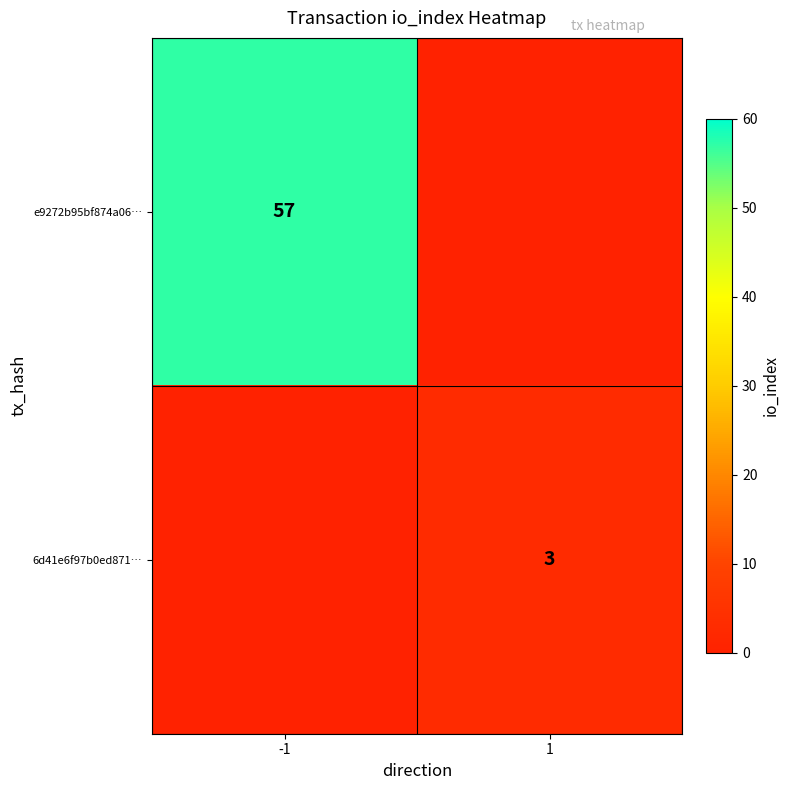

Between -1 and 1, which series saw the biggest shift?

e9272b95bf874a06…